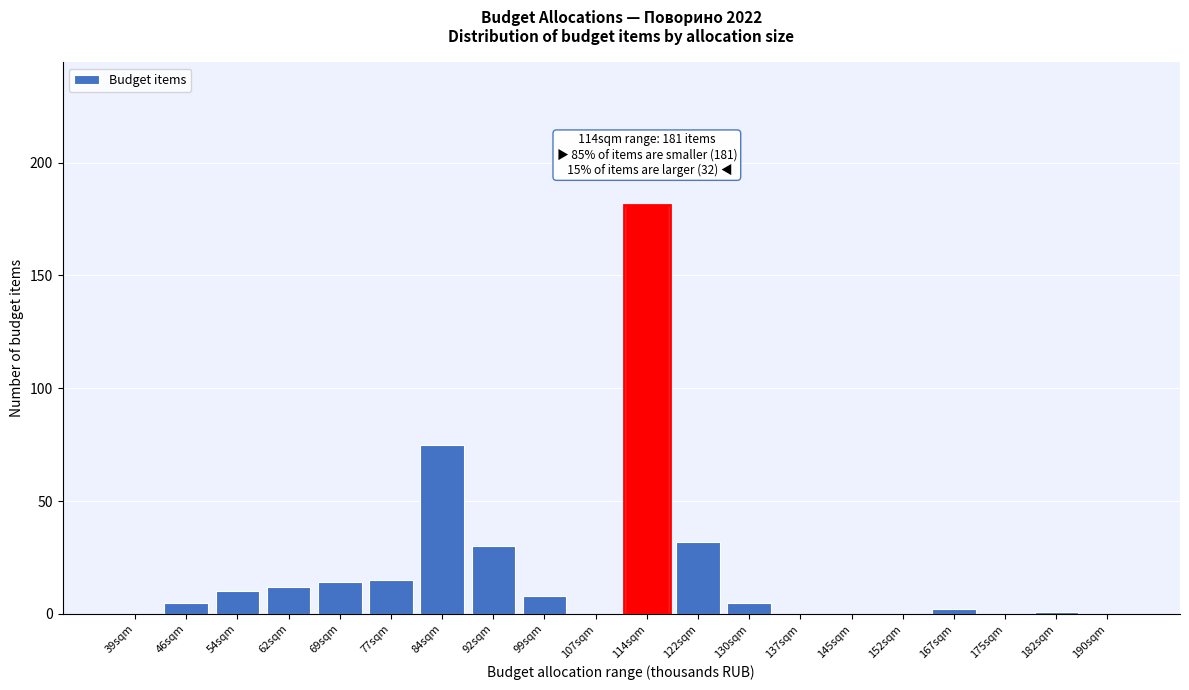

Reading right to left, list all the values displayed in this chart.

190sqm=0	182sqm=1	175sqm=0	167sqm=2	152sqm=0	145sqm=0	137sqm=0	130sqm=5	122sqm=32	114sqm=181	107sqm=0	99sqm=8	92sqm=30	84sqm=75	77sqm=15	69sqm=14	62sqm=12	54sqm=10	46sqm=5	39sqm=0